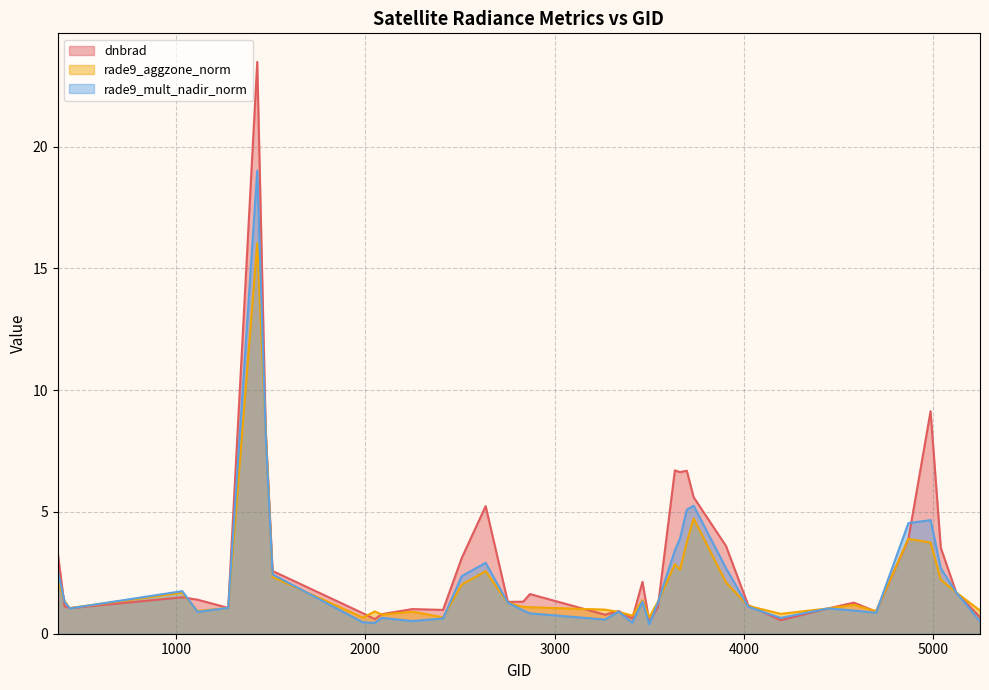

Which series has the largest total across all categories?

dnbrad